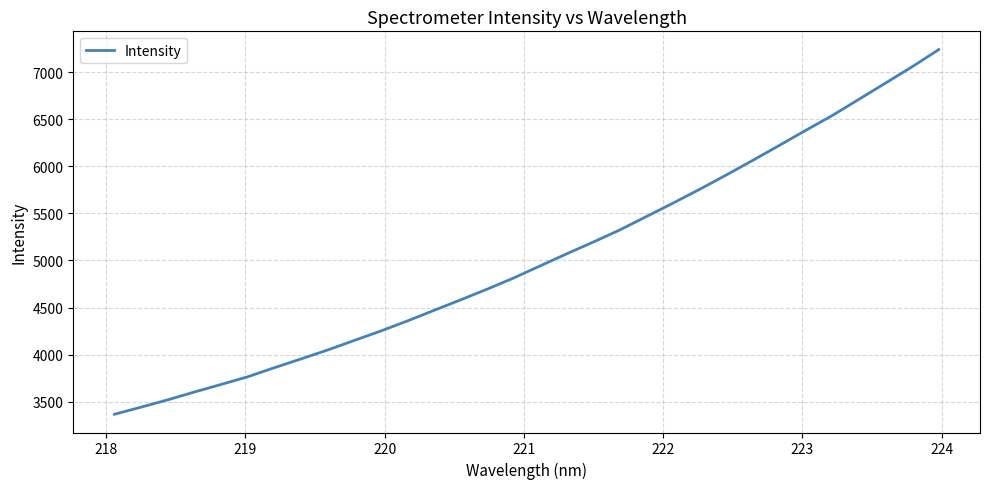

What is the maximum value shown in the chart?

7238.4